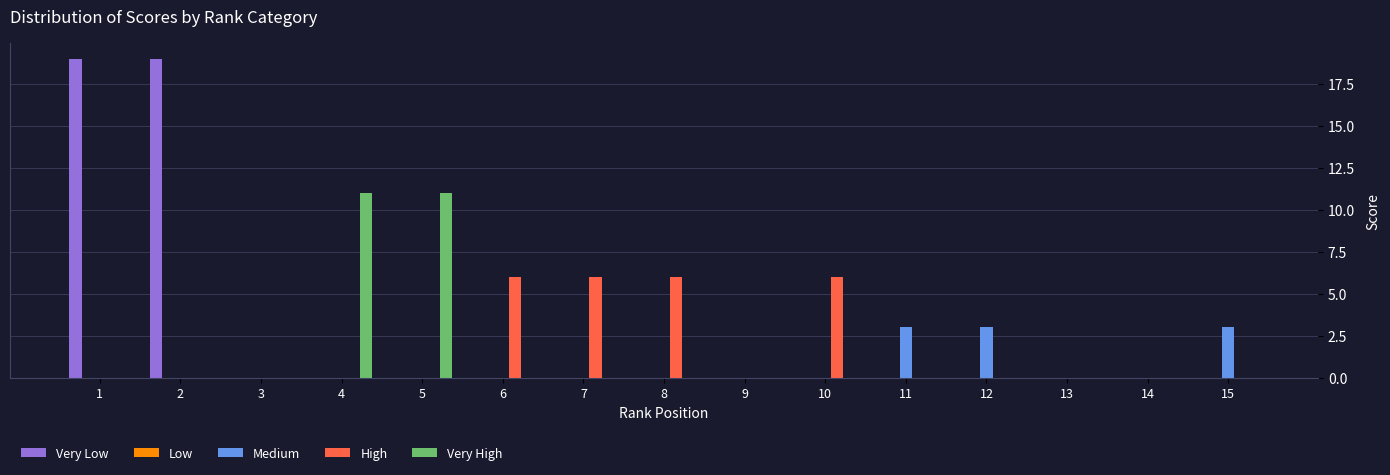

What is the maximum value shown in the chart?

19